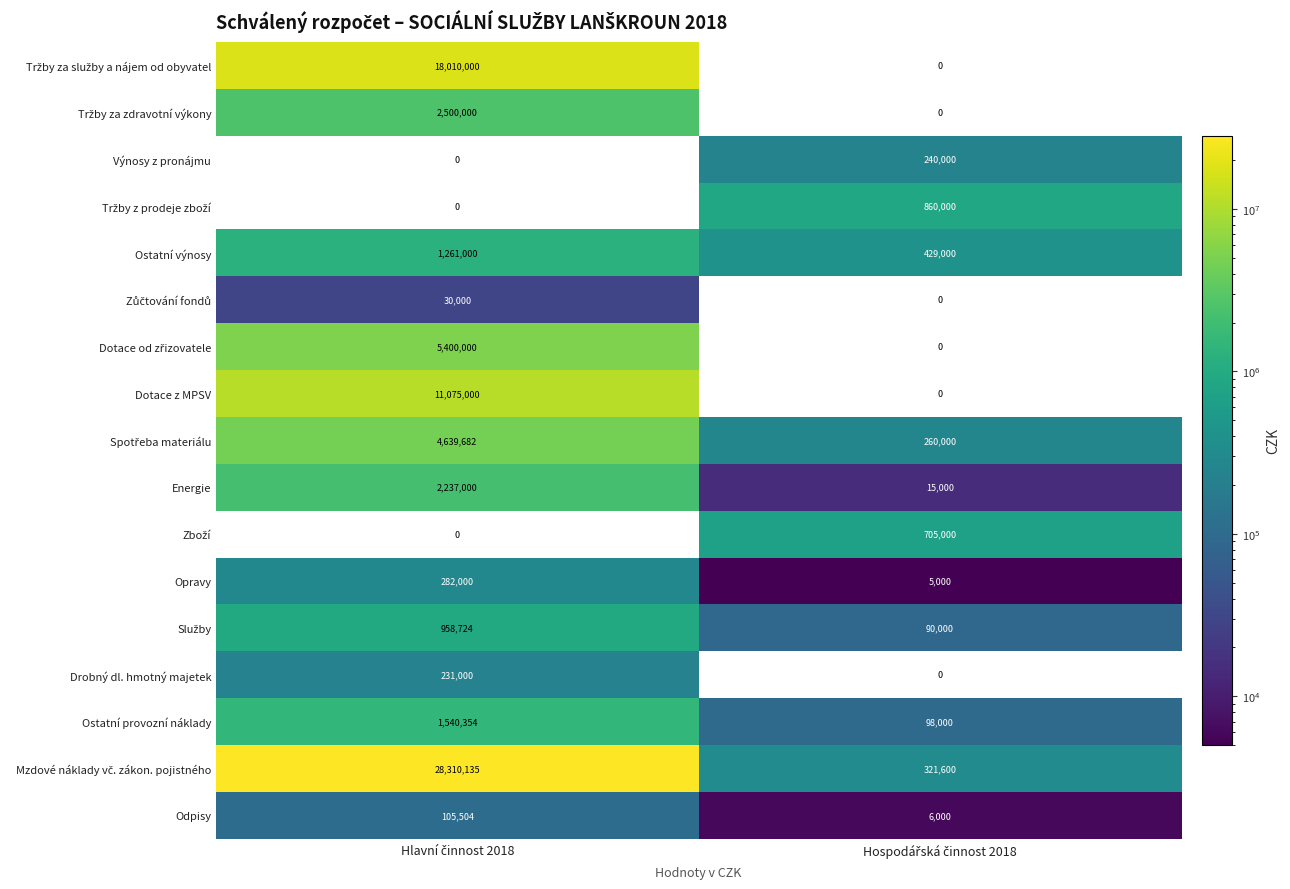

What is the sum of all Opravy values?

287000